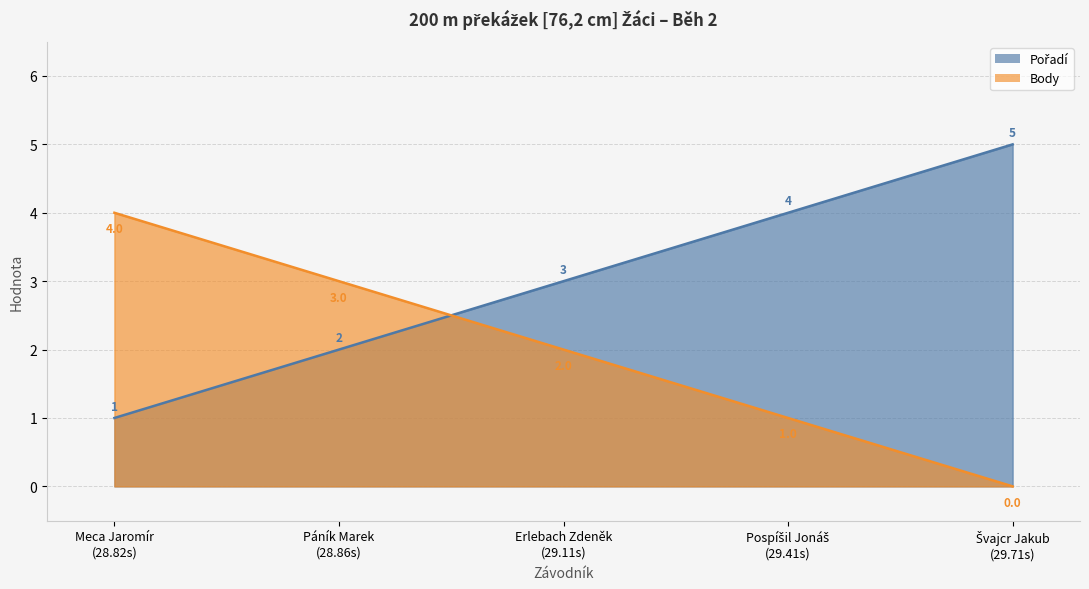

Count the Pořadí values in the range 2 to 4.

3